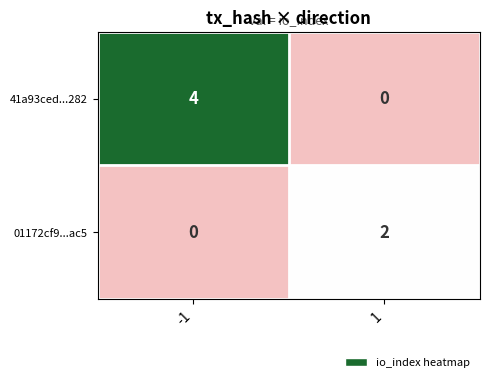

What is the sum of all 41a93ced...282 values?

4